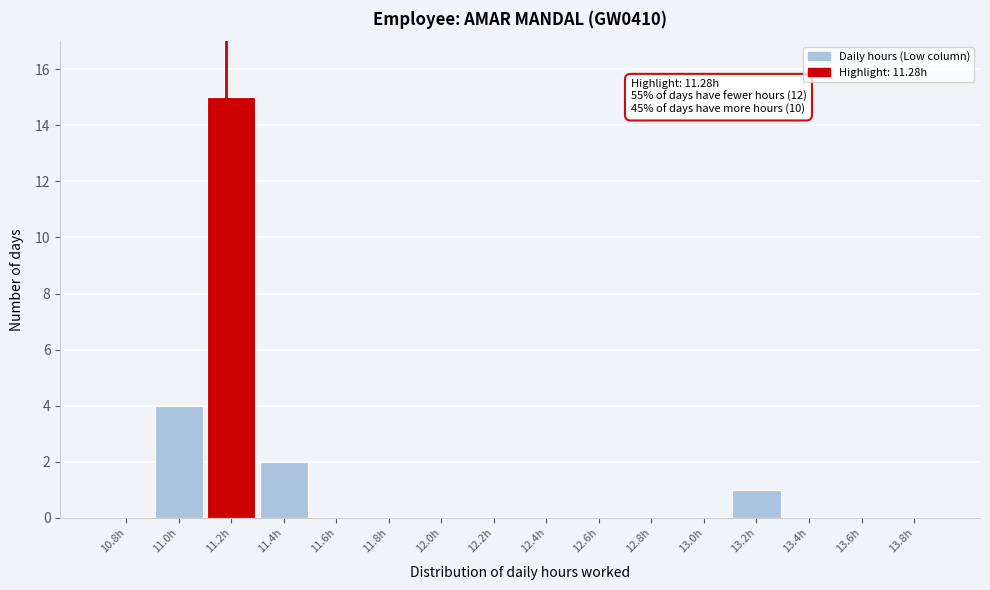

Reading left to right, what are all the values shown in this chart?

10.8h=0	11.0h=4	11.2h=15	11.4h=2	11.6h=0	11.8h=0	12.0h=0	12.2h=0	12.4h=0	12.6h=0	12.8h=0	13.0h=0	13.2h=1	13.4h=0	13.6h=0	13.8h=0